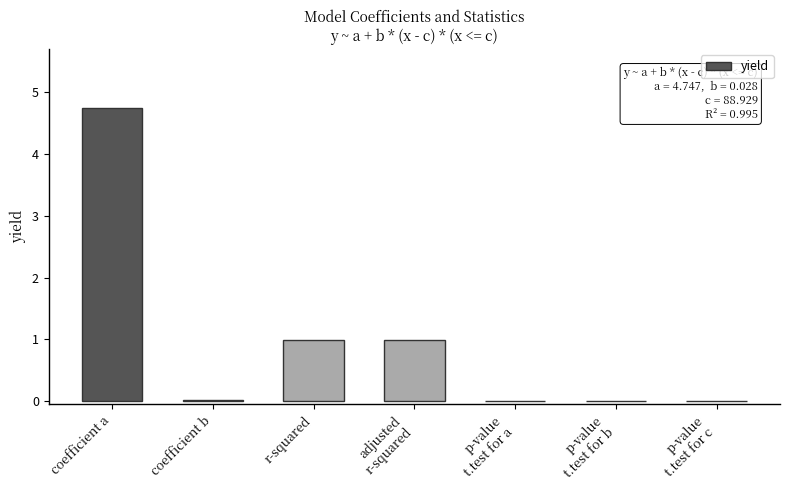

What is the difference between the values at coefficient a and adjusted
r-squared?

3.8